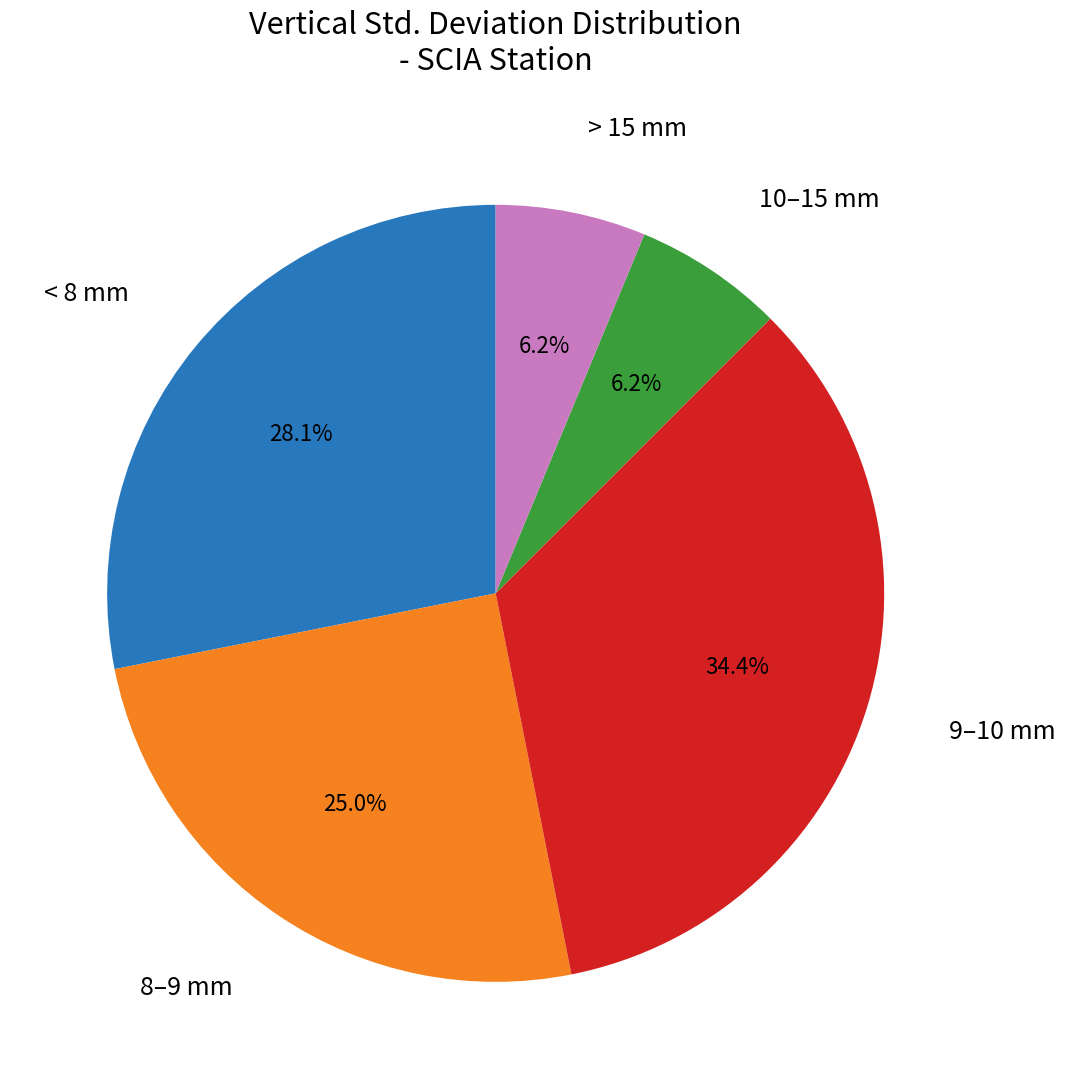

Which has a higher value, 10–15 mm or < 8 mm?

< 8 mm